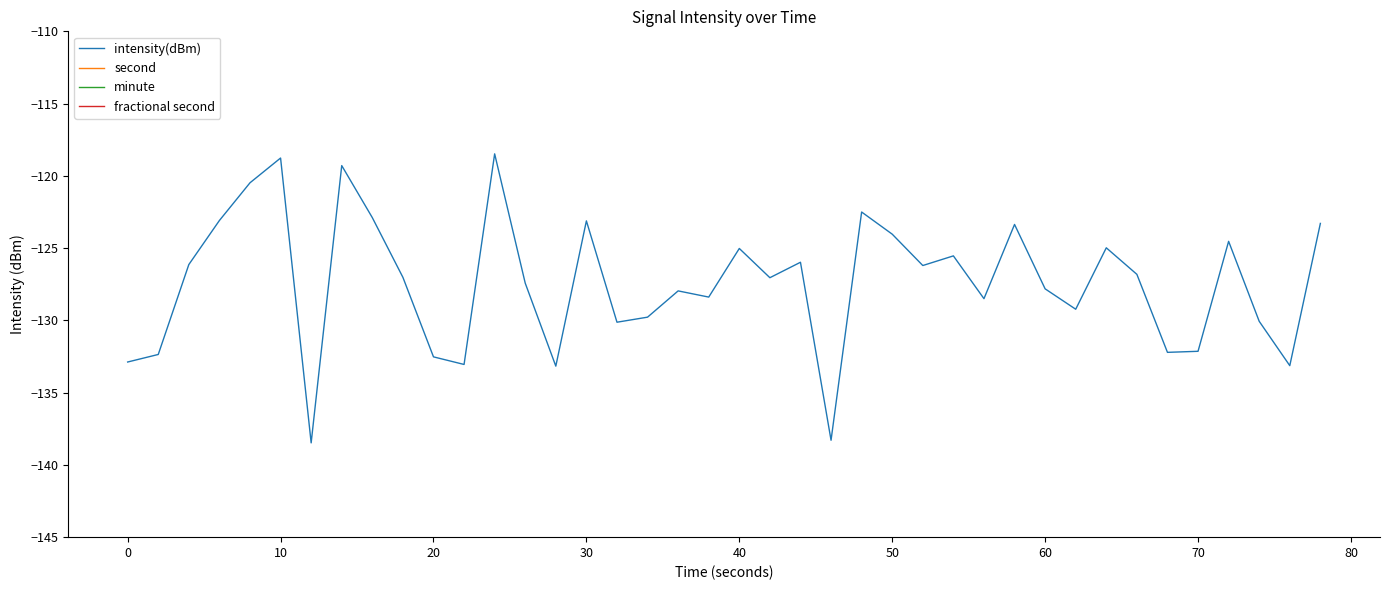

What is the minimum value for intensity(dBm)?

-138.5